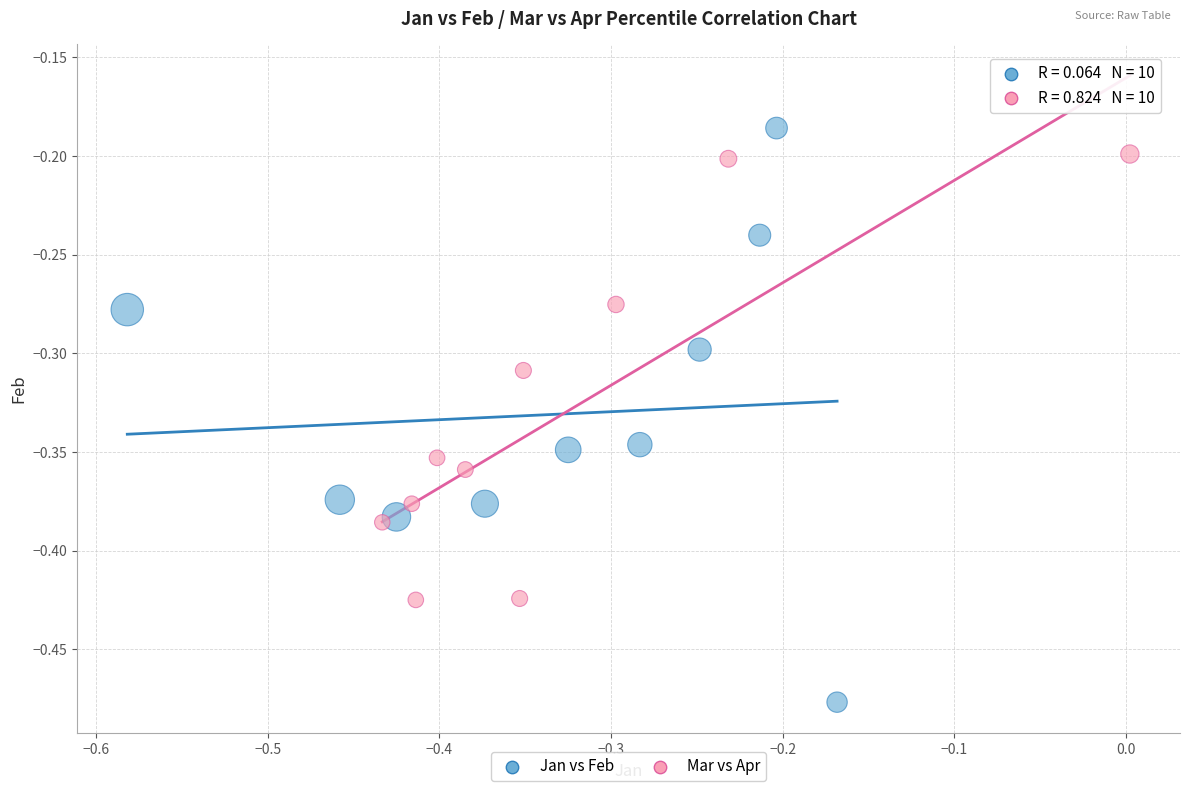

Which series has the widest spread of Y values?

Jan vs Feb